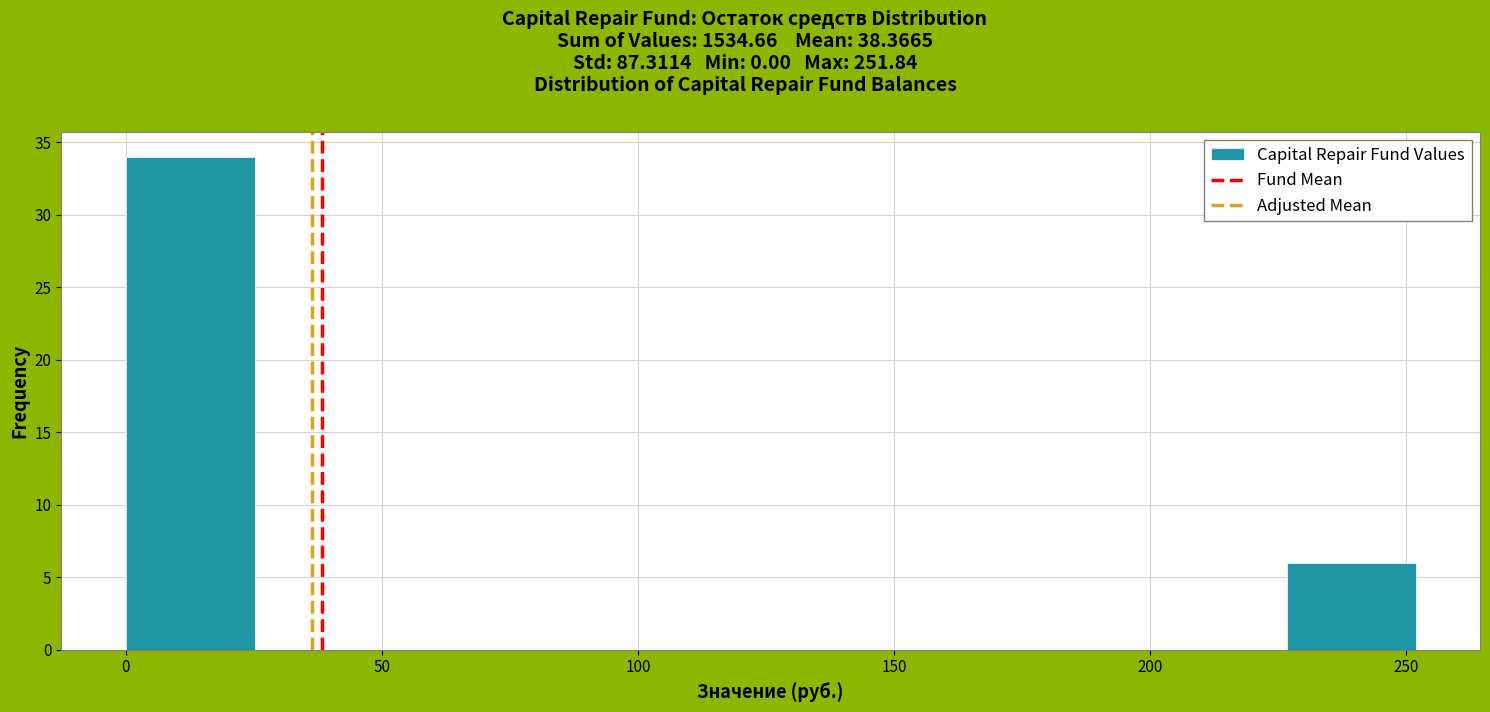

Over which range of the x-axis is the bar tallest?

0 to 25